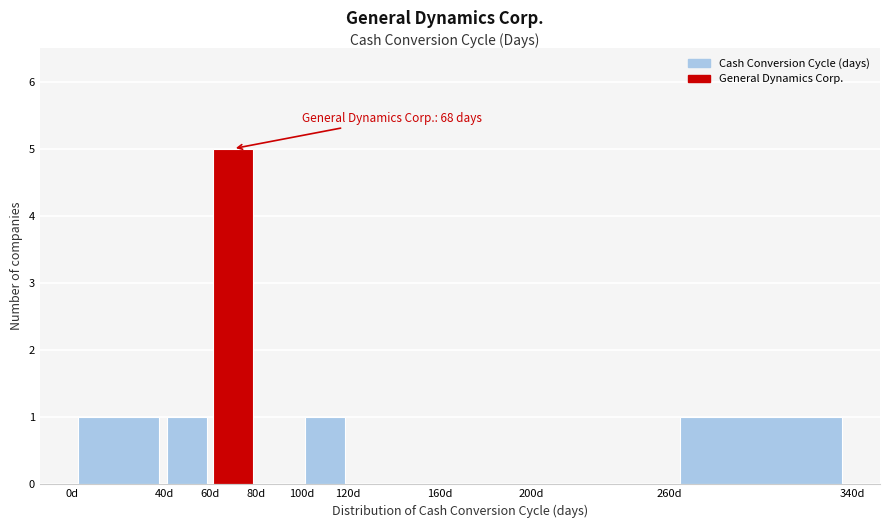

Over which range of the x-axis is the bar tallest?

60 to 80